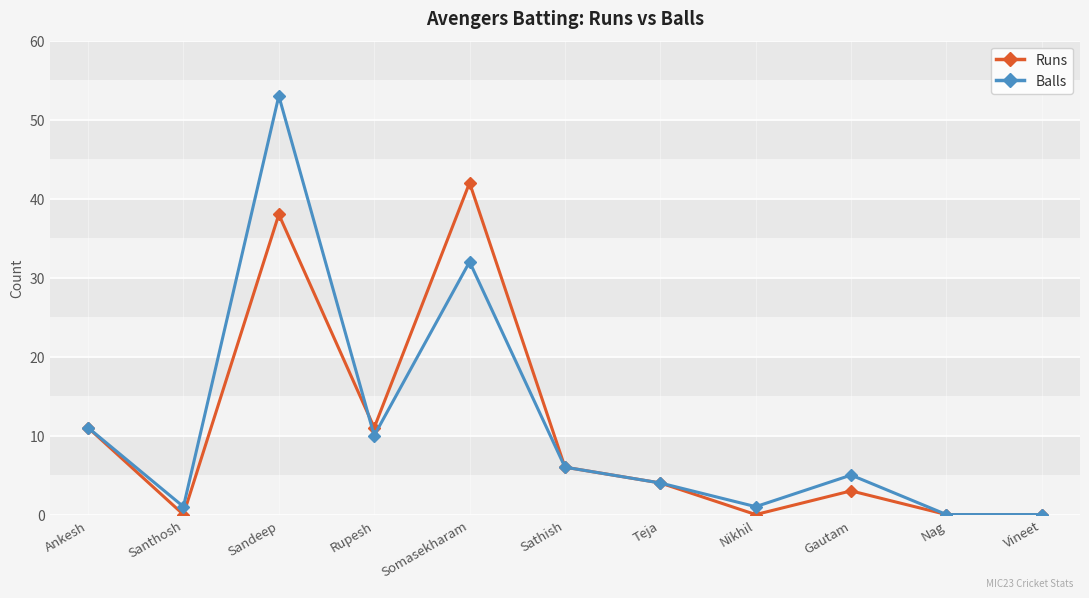

Reading left to right, what are all the values shown in this chart?

Runs: 11	0	38	11	42	6	4	0	3	0	0
Balls: 11	1	53	10	32	6	4	1	5	0	0